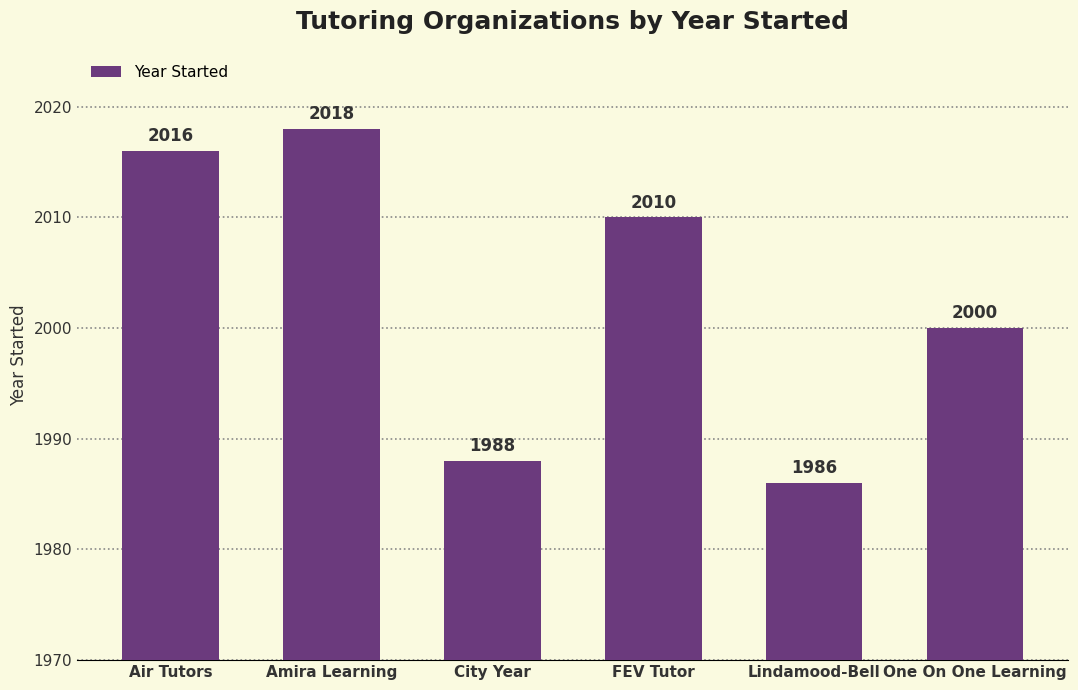

Are the bars horizontal?

No